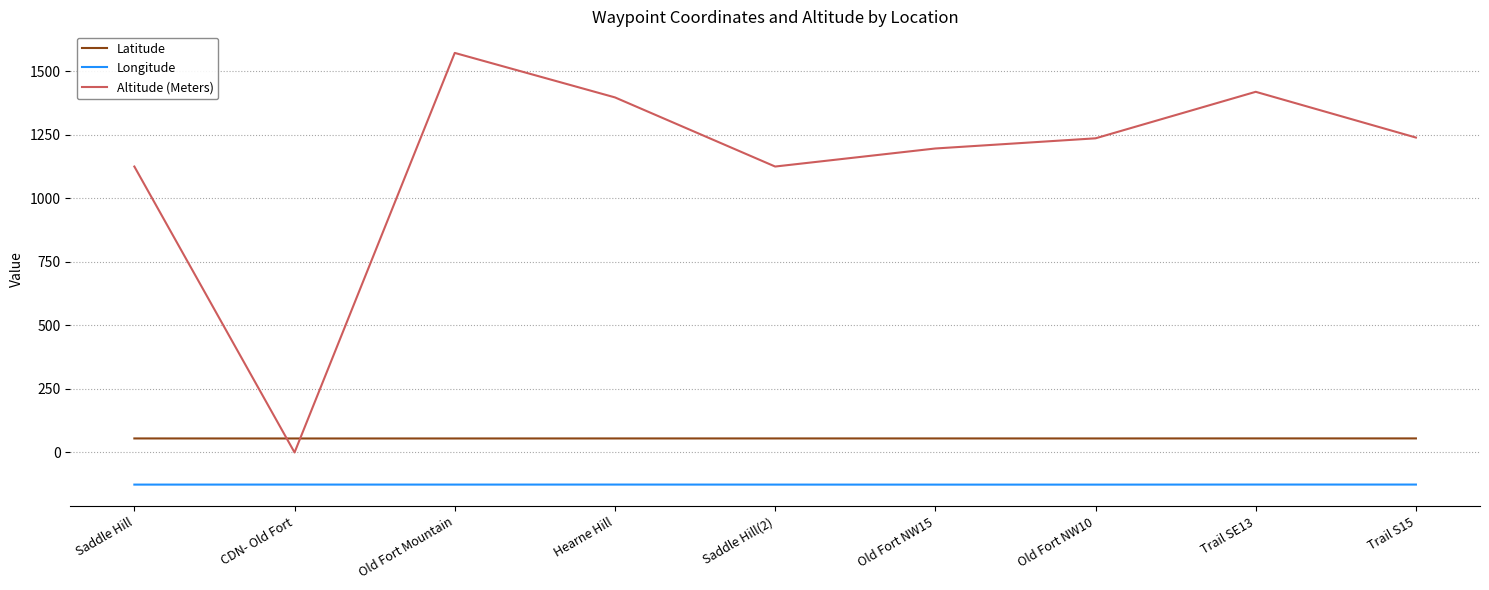

At which category does Altitude (Meters) reach its first local valley?

CDN- Old Fort